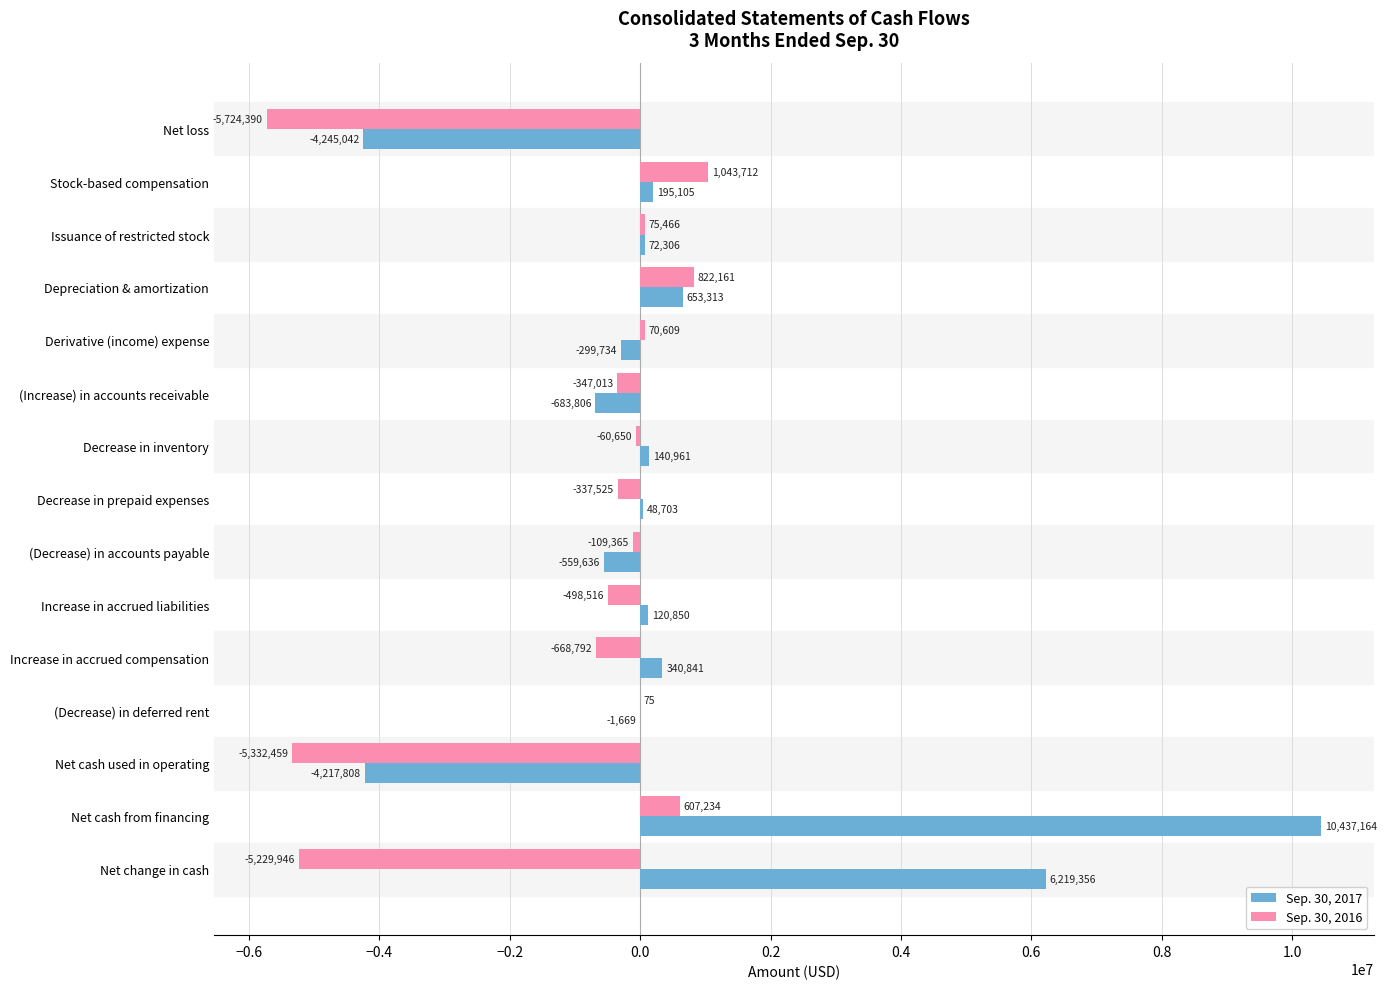

What is the sum of all Sep. 30, 2016 values?

-15689399